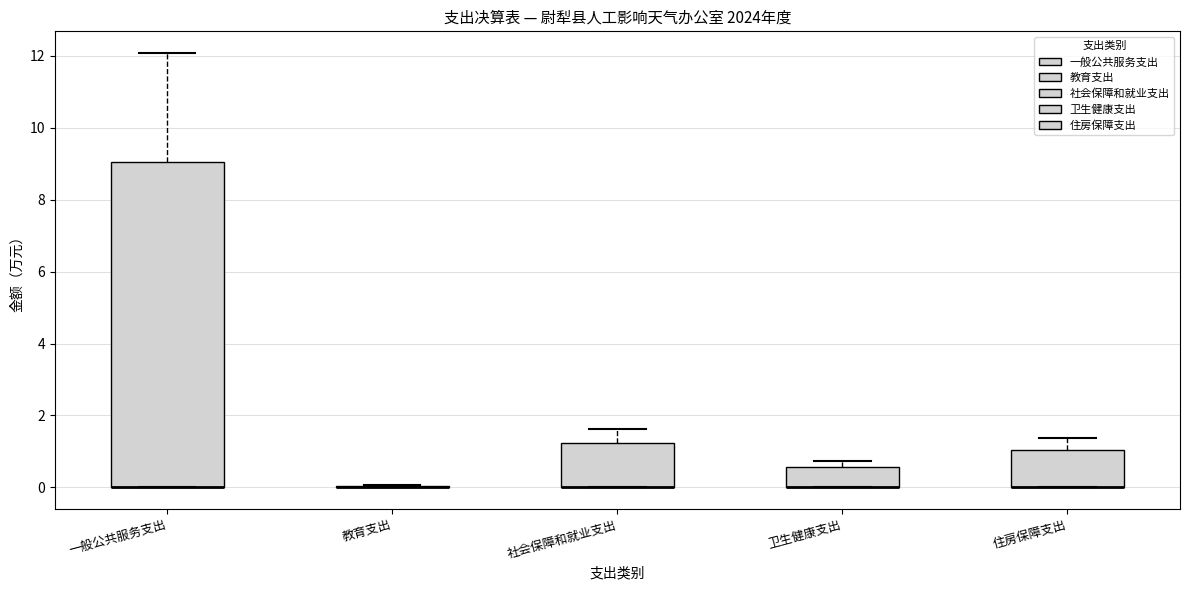

Comparing the boxes themselves (not the whiskers), which one is the tallest?

一般公共服务支出